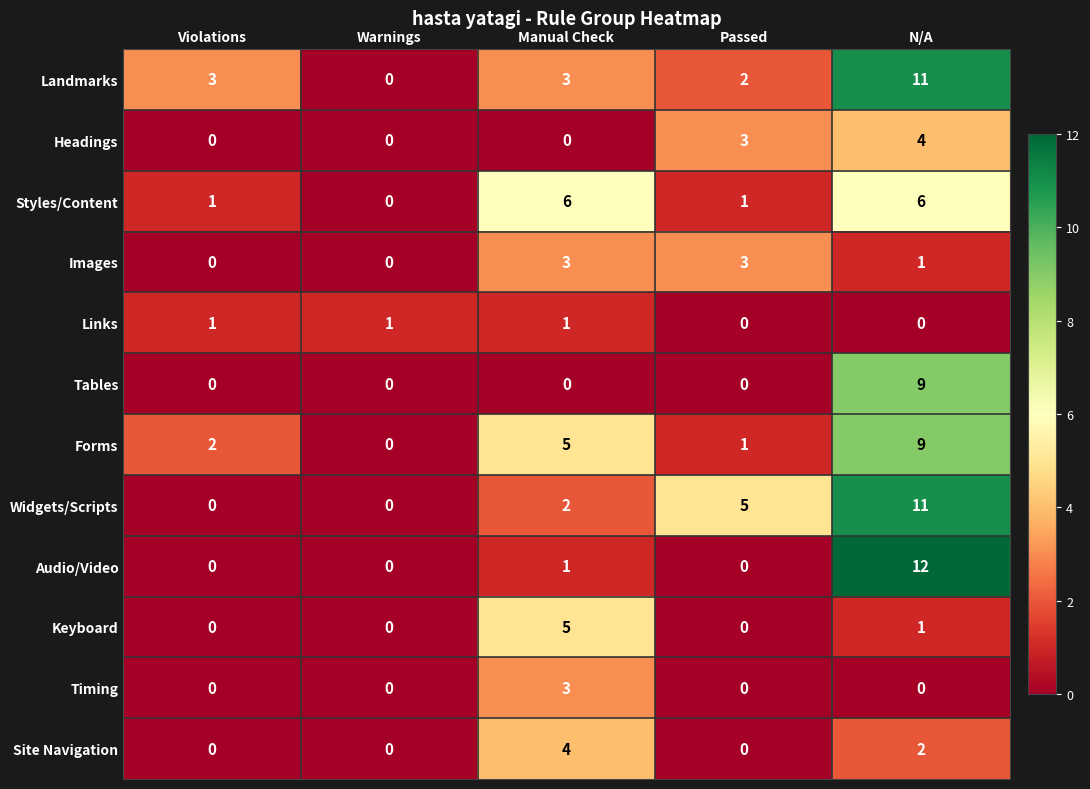

What is the total value across all series at N/A?

66